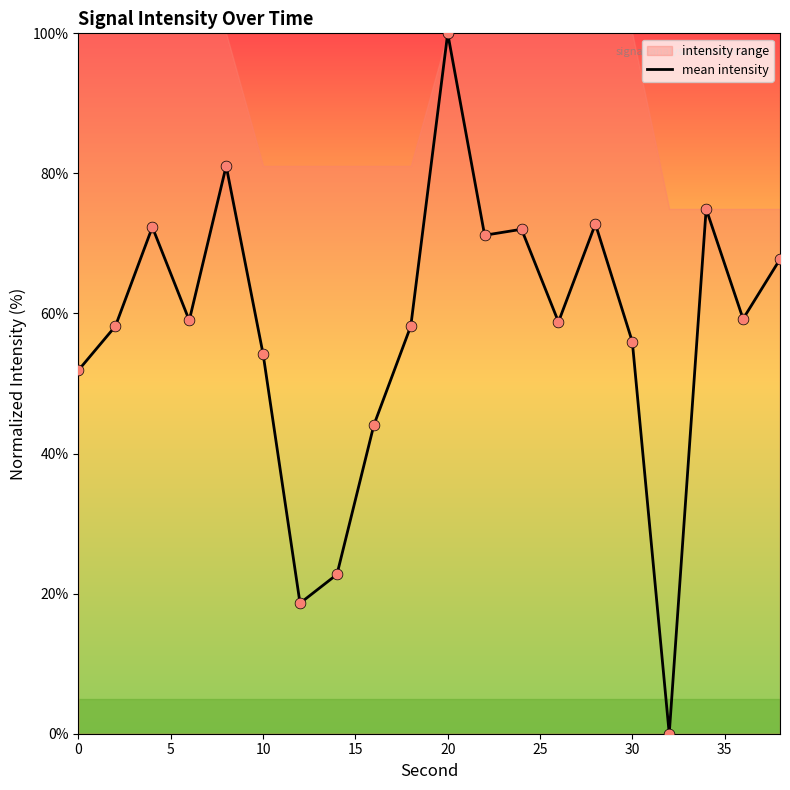

Is it true that mean intensity equals 33.9 at 0?

False